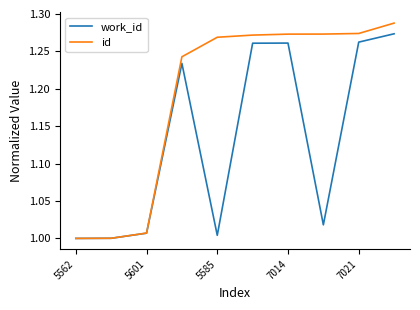

Which series has the largest range (max minus min)?

id